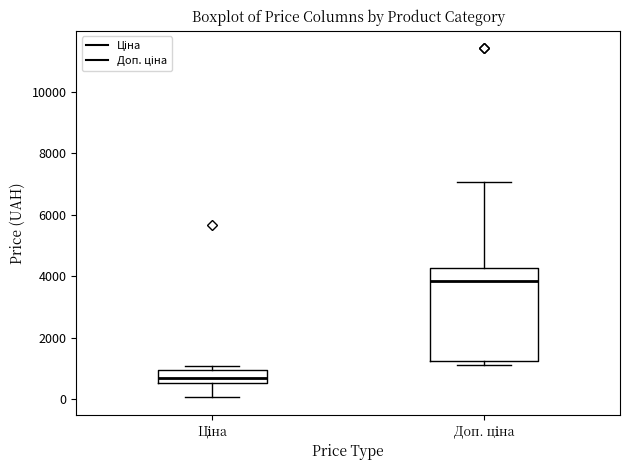

Reading left to right, read every box against the y-axis: the position of its median line, the range the box covers, and the ends of its whiskers. The values are not printed on the chart, so give them approximately, as read against the axis.

Ціна: median 600 (inside the box), box 600 to 1000, whiskers 0 to 1000 (just above the box's upper edge)
Доп. ціна: median 3800, box 1200 to 4200, whiskers 1200 (just below the box's lower edge) to 7000